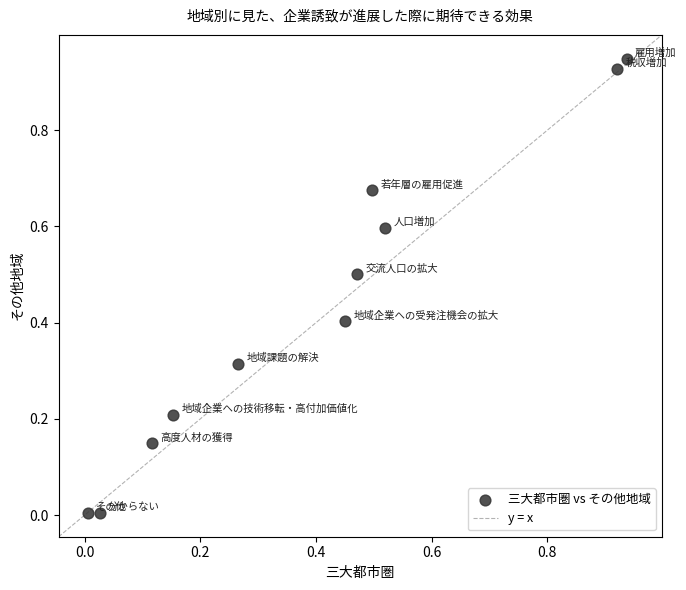

What is the average Y value?

0.4